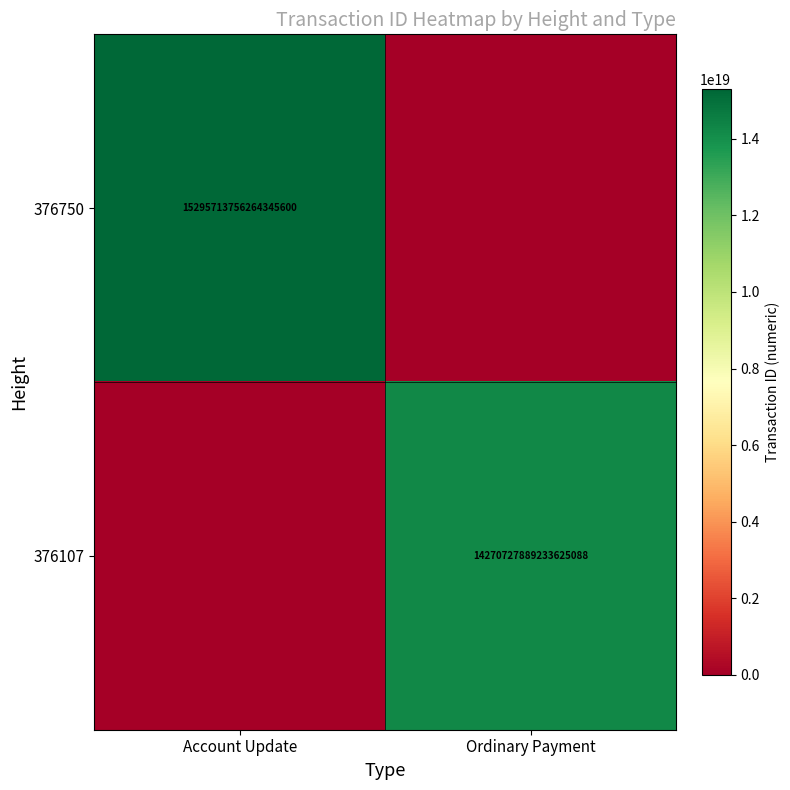

True or false: 376750 has a value of 6316259293997742080 at Account Update.

False